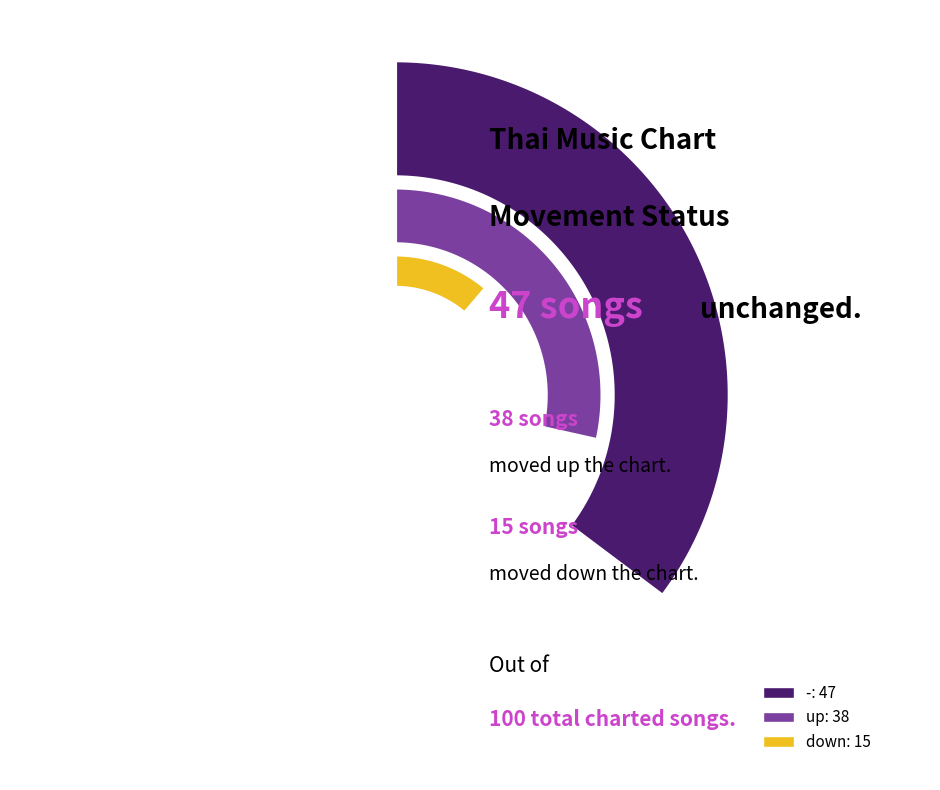

Is it true that - is 41% of the pie?

False